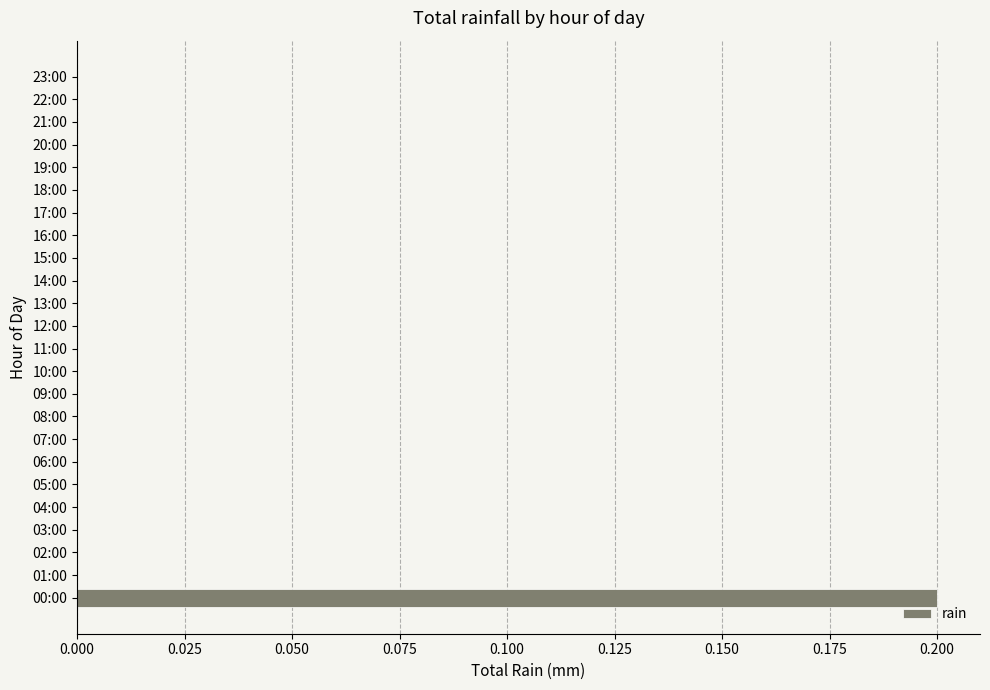

Is it true that the value at 20:00 is 0.0?

True